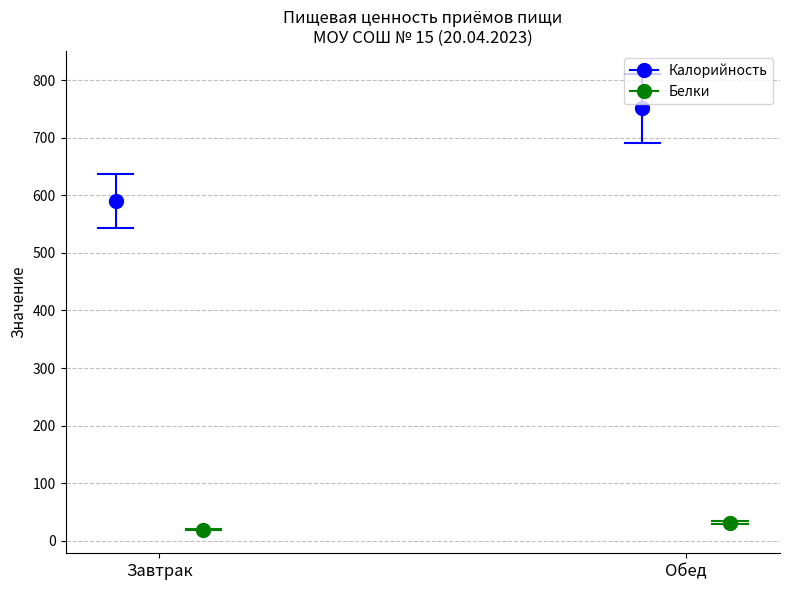

Is the value of Белки at Завтрак greater than the value of Калорийность at Обед?

No